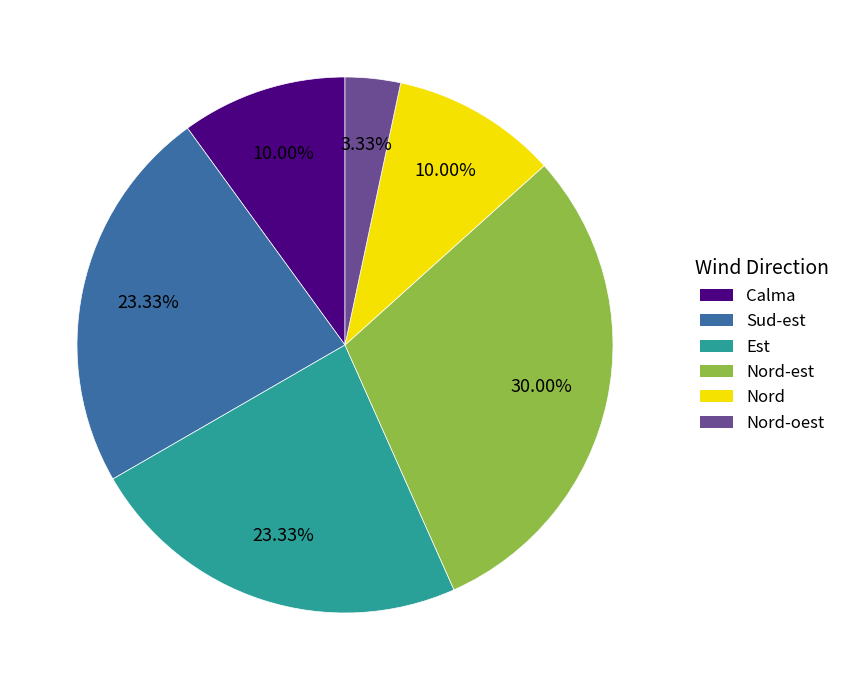

How much of the chart is everything except Nord?

90.0%